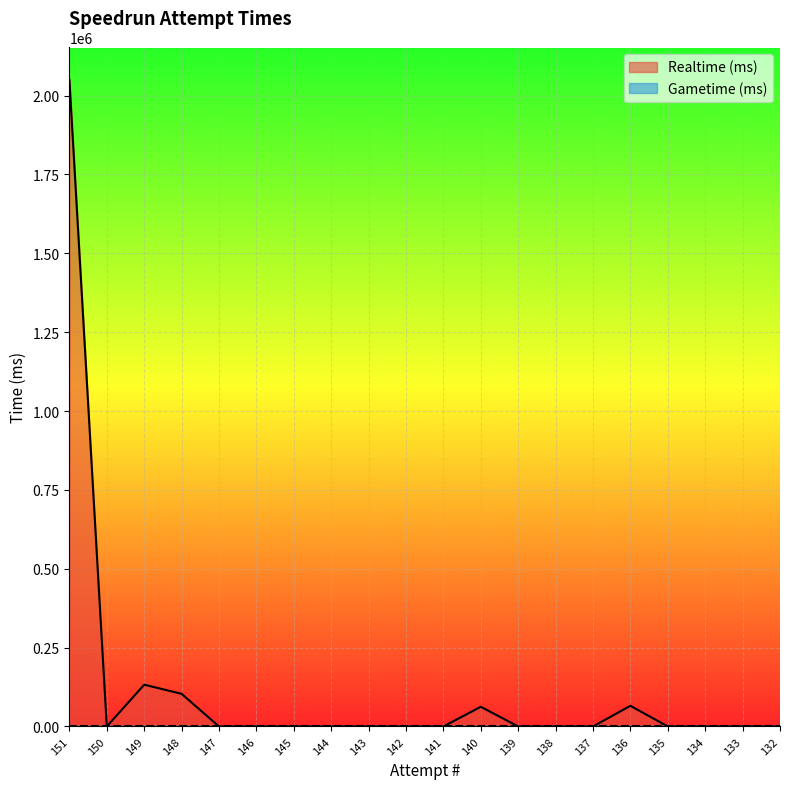

At which label is the value closest to 1025025?

149